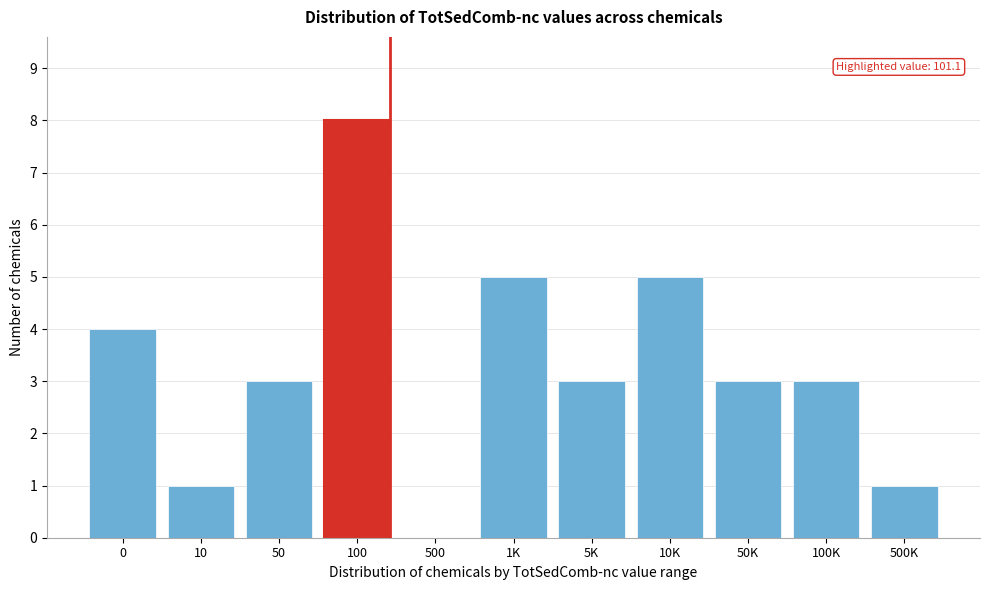

Reading left to right, extract all data points from this chart.

0=4	10=1	50=3	100=8	500=0	1K=5	5K=3	10K=5	50K=3	100K=3	500K=1